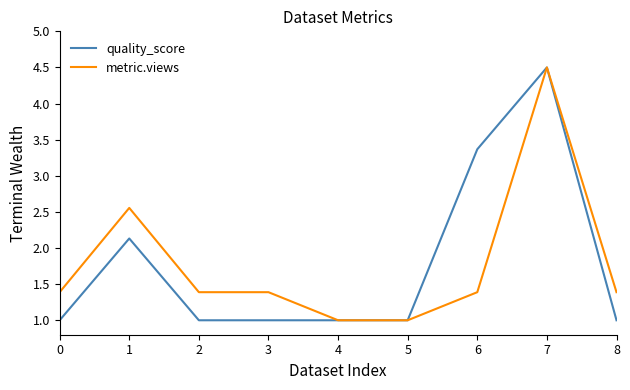

What is the greatest value displayed?

4.5